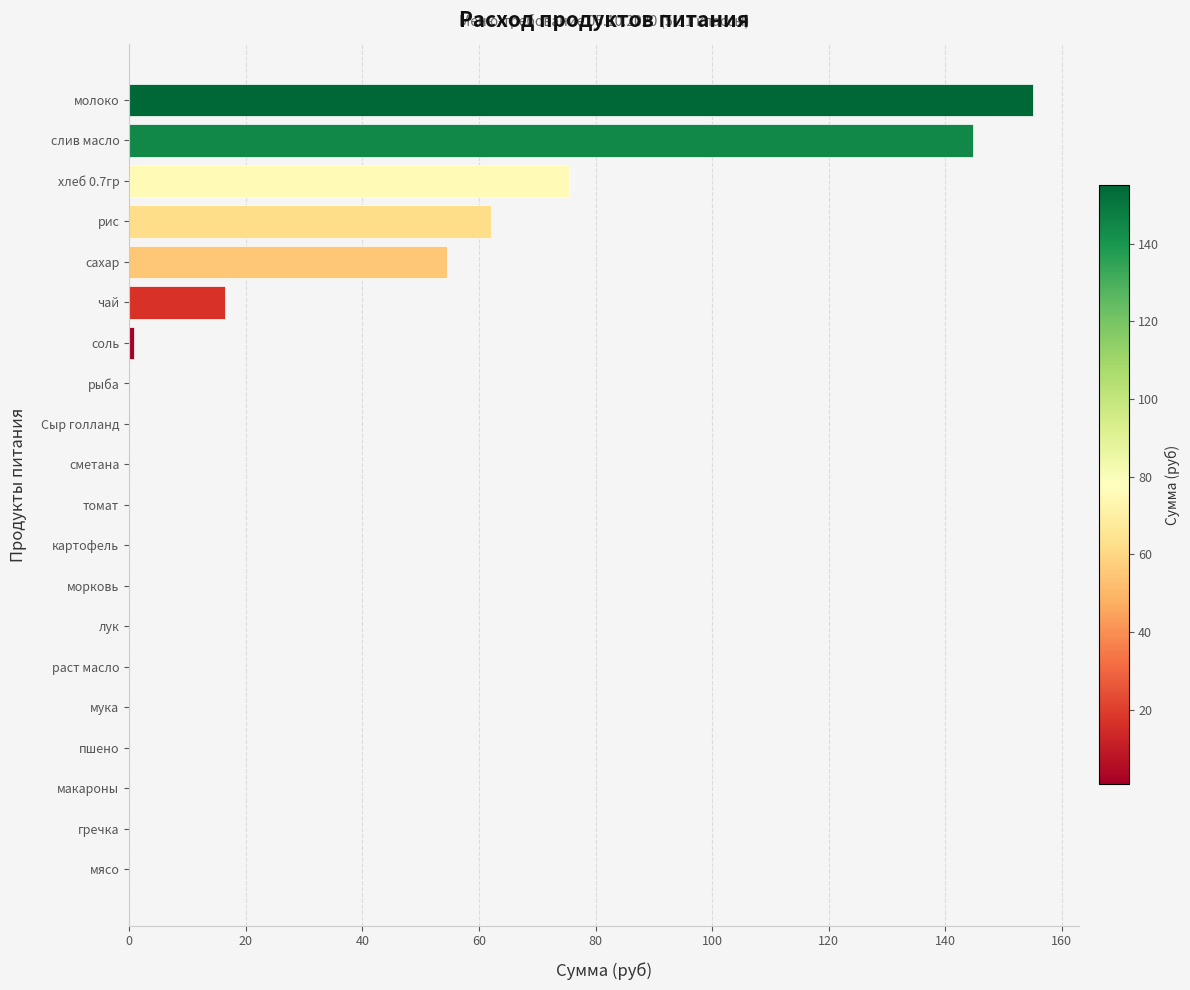

Between слив масло and сметана, which is larger?

слив масло